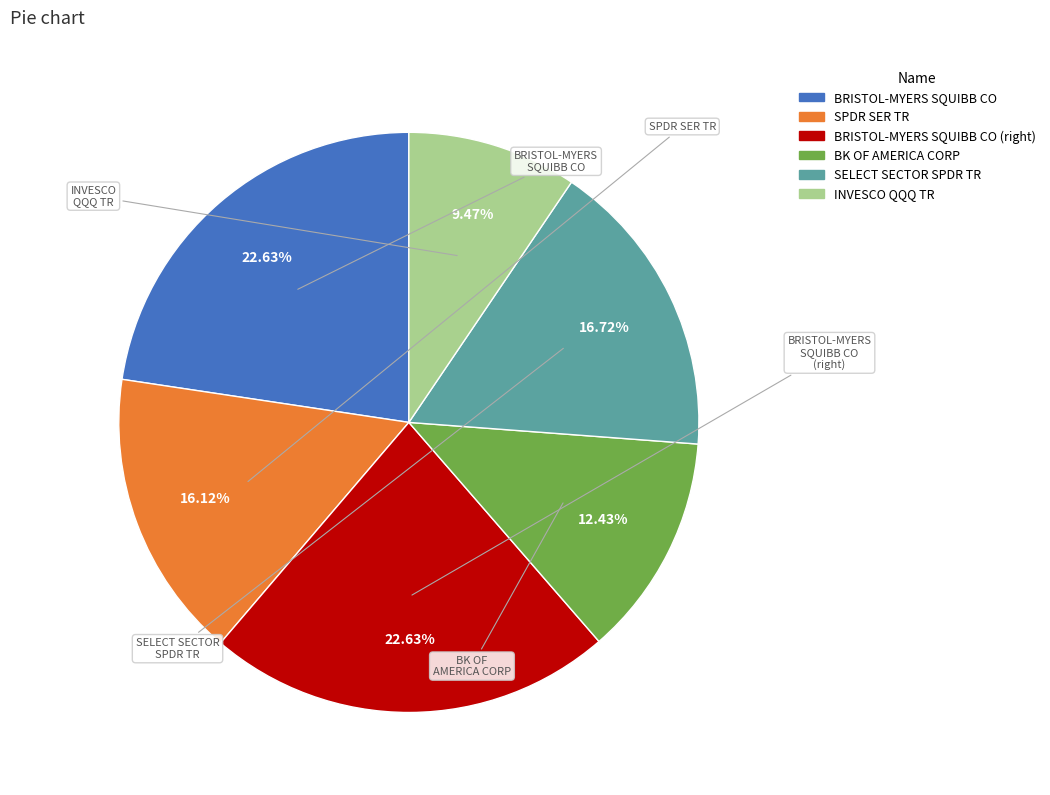

Does any single category account for the majority?

No